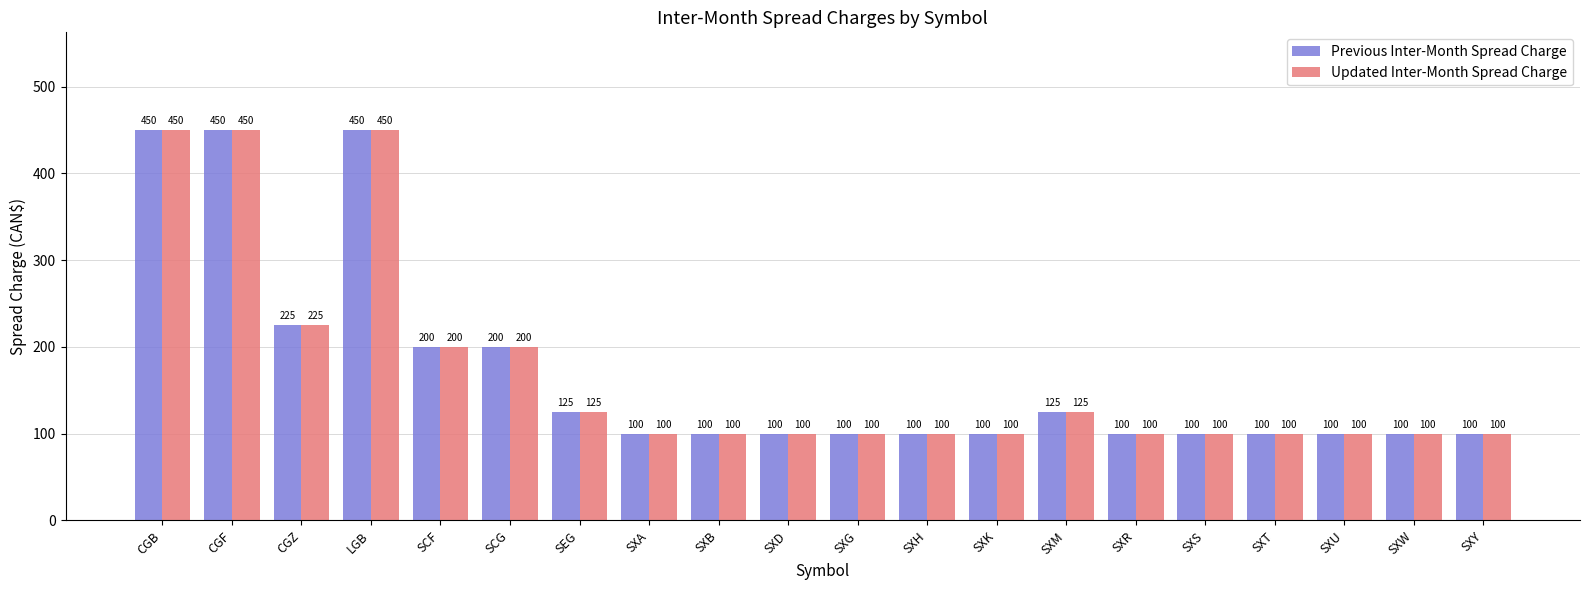

Reading right to left, transcribe all the data shown in this chart.

Previous Inter-Month Spread Charge: 100	100	100	100	100	100	125	100	100	100	100	100	100	125	200	200	450	225	450	450
Updated Inter-Month Spread Charge: 100	100	100	100	100	100	125	100	100	100	100	100	100	125	200	200	450	225	450	450